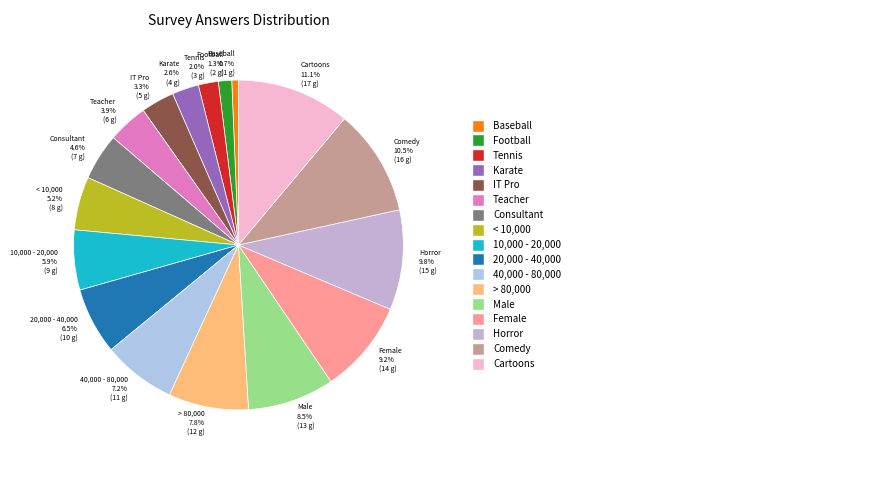

Which category has the biggest portion of the pie?

Cartoons